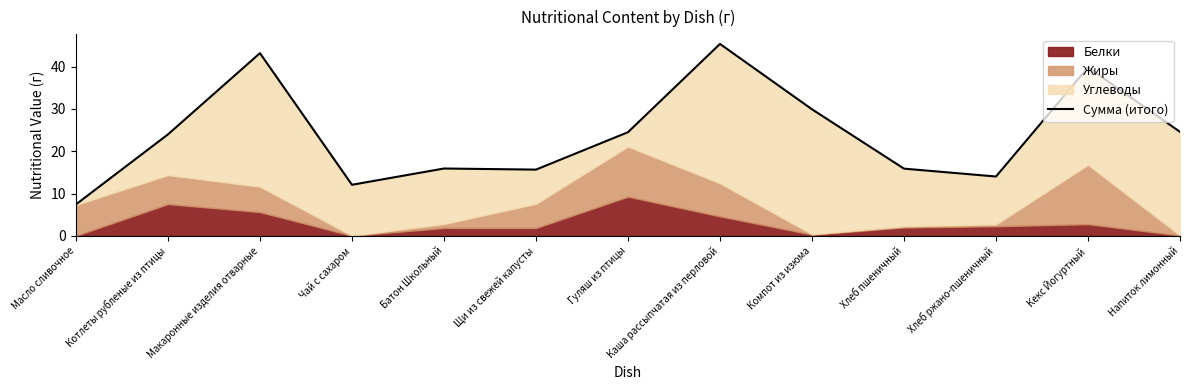

Does the chart display data point markers on the line(s)?

No